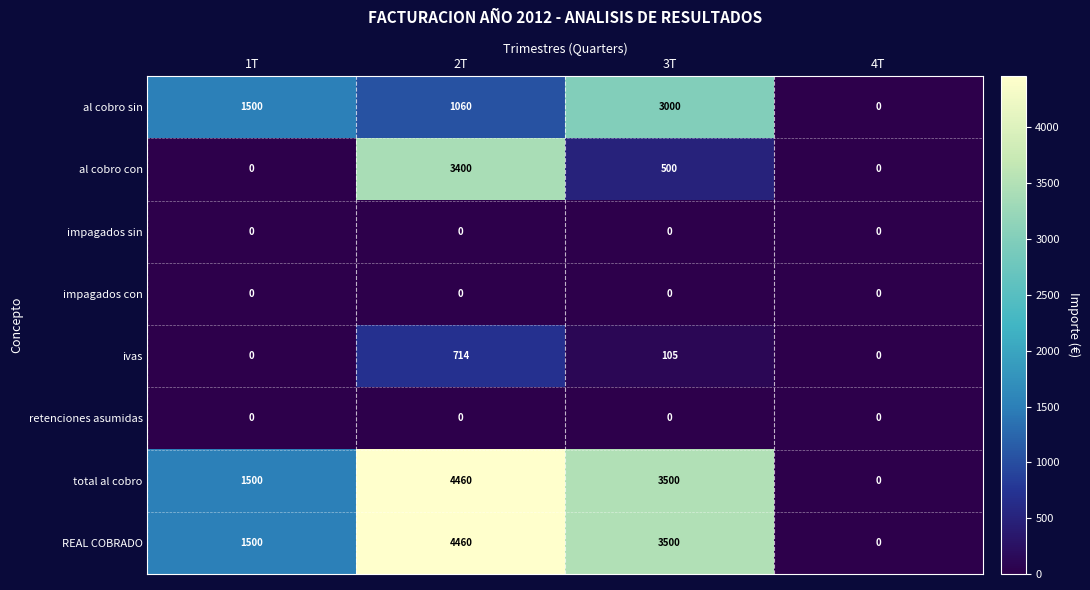

At which label does REAL COBRADO reach its minimum?

4T